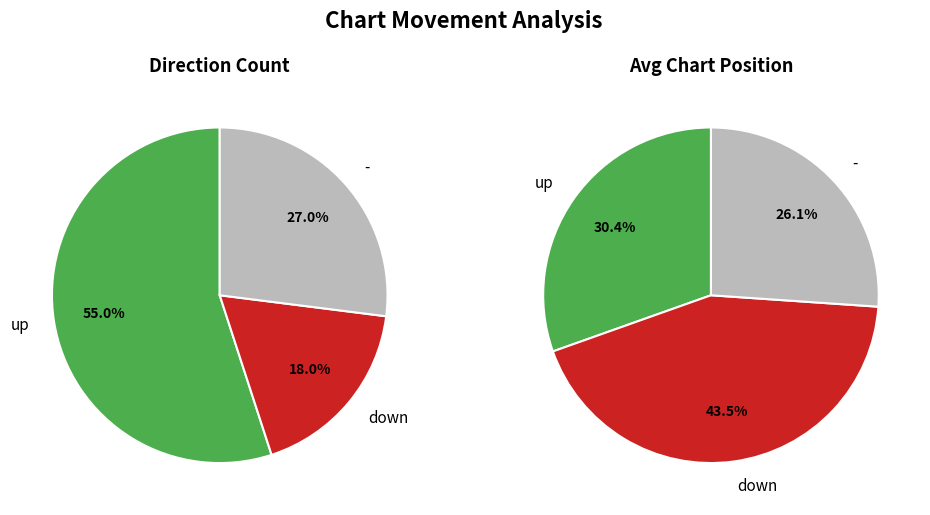

To the nearest percent, what is the combined percentage of - and up?

82%